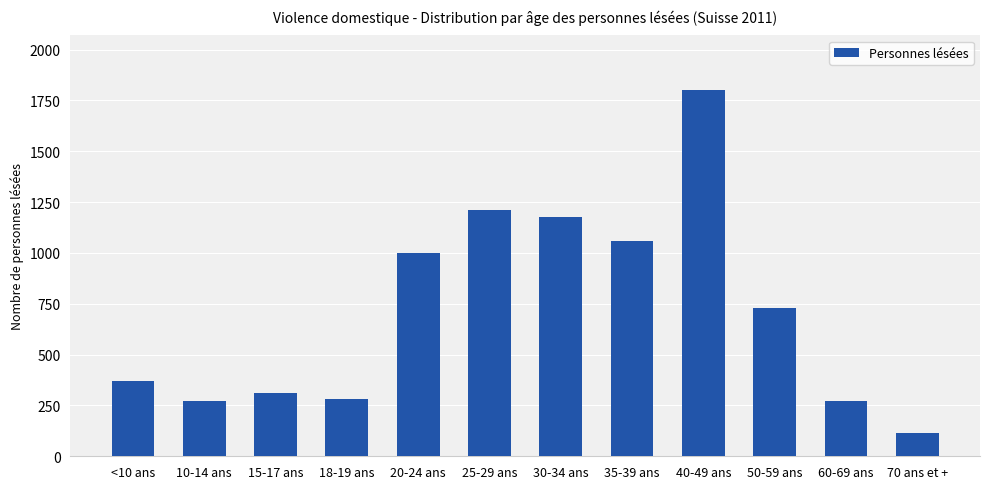

What is the difference between the maximum and minimum values?

1687